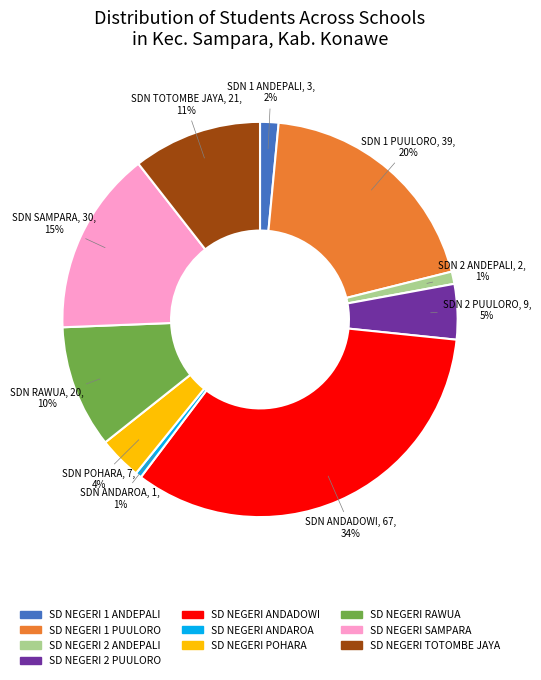

To the nearest percent, what is the difference between the SD NEGERI 2 PUULORO and SD NEGERI 1 ANDEPALI slice percentages?

3%